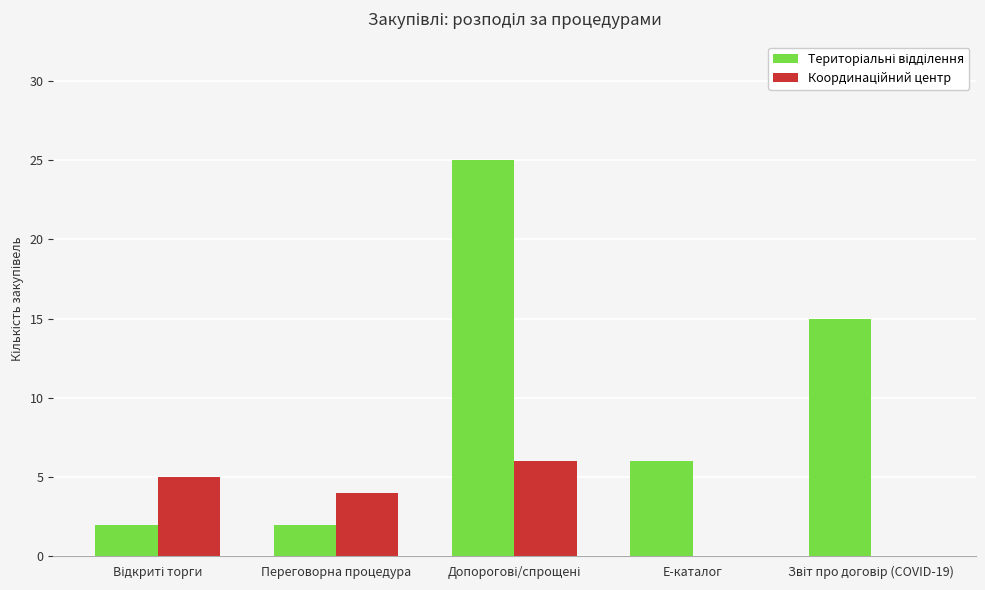

What is the maximum value shown in the chart?

25